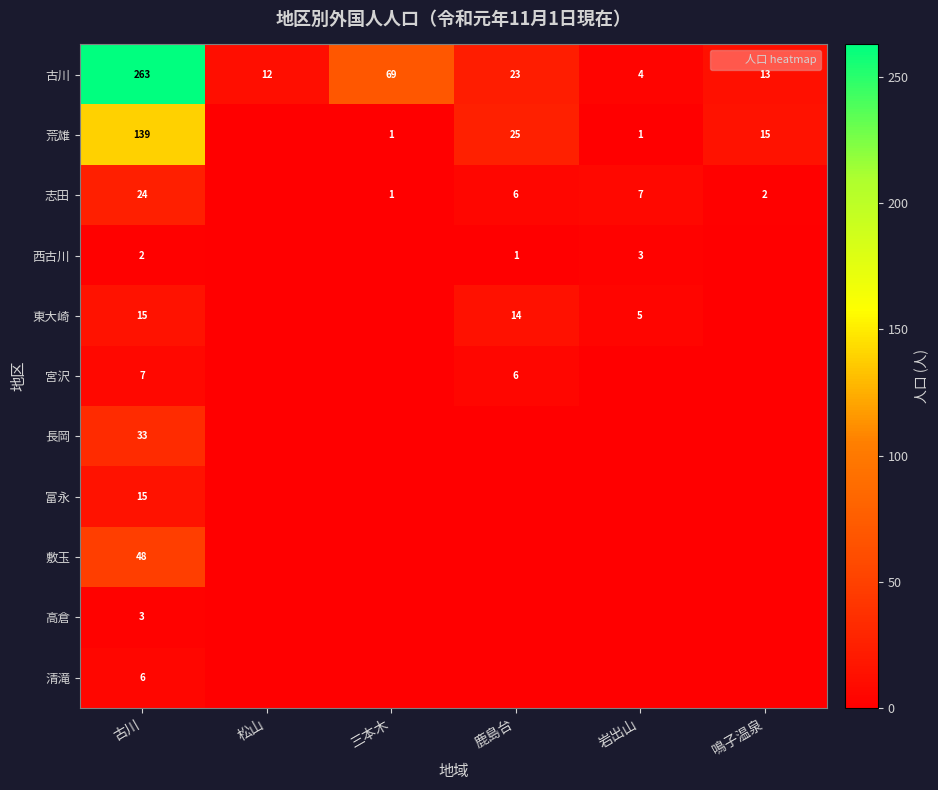

Count the number of categories in the chart.

6